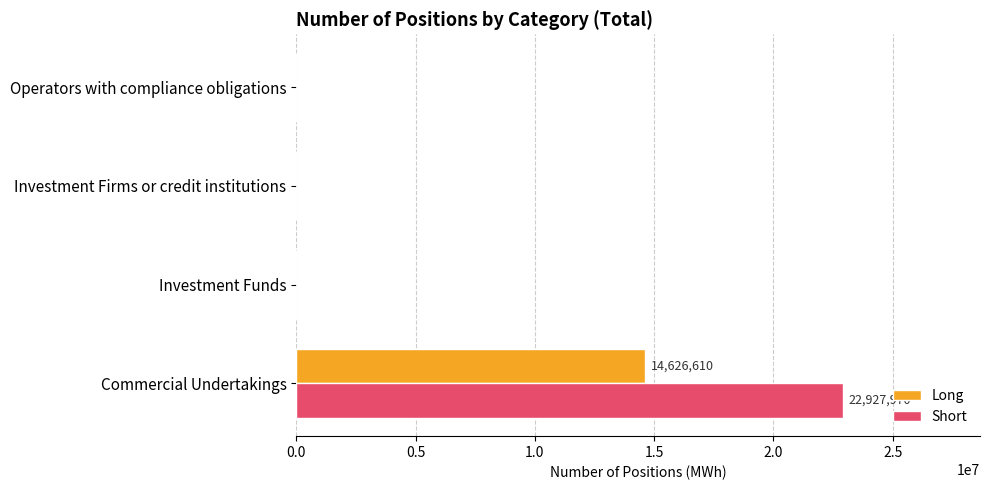

Between Commercial Undertakings and Investment Funds, which series saw the biggest shift?

Short